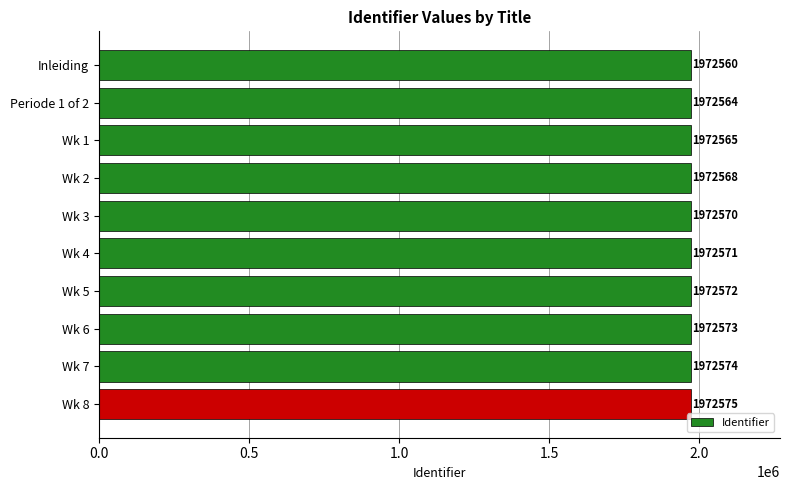

Rank the categories by value from lowest to highest.

Inleiding, Periode 1 of 2, Wk 1, Wk 2, Wk 3, Wk 4, Wk 5, Wk 6, Wk 7, Wk 8